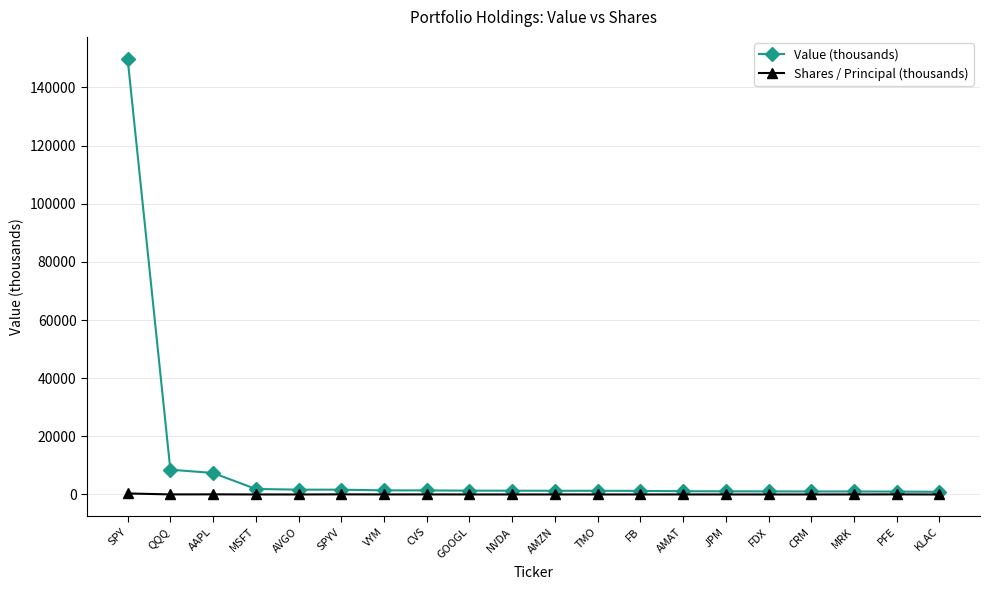

Which series has the widest spread of values?

Value (thousands)